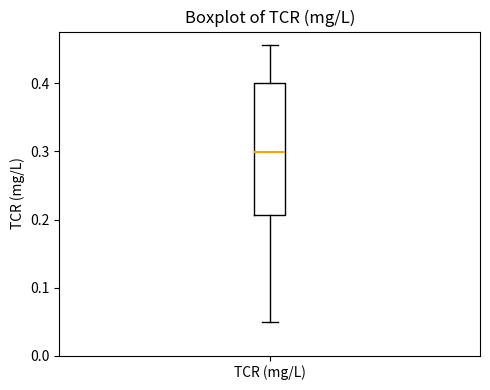

Read this box plot against the y-axis: the position of the median line, the range covered by the box, and the ends of both whiskers. The values are not printed on the chart, so give them approximately, as read against the axis.

median 0.30, box 0.21 to 0.40, whiskers 0.05 to 0.46